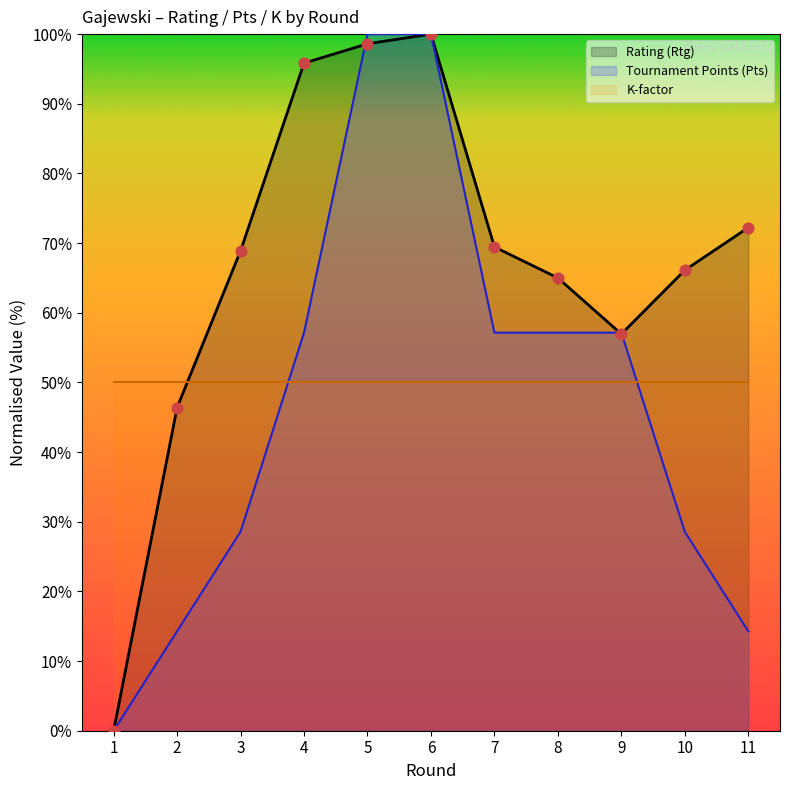

Which series contains the highest Y value?

Rating (Rtg)